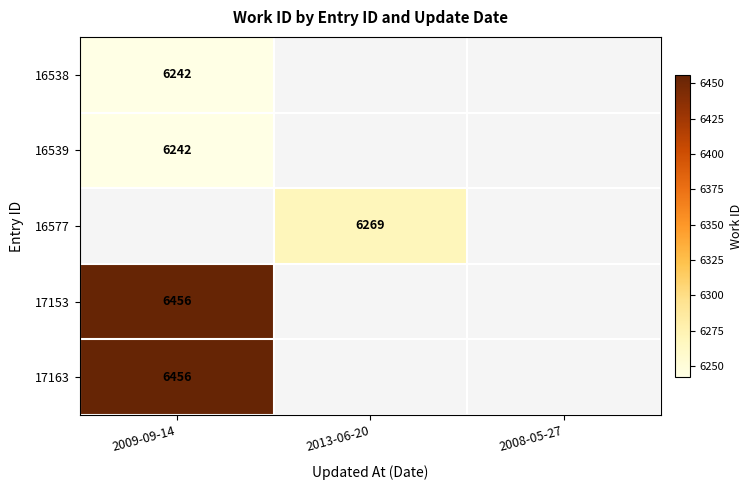

What is the spread (max minus min) of values at 2009-09-14?

214.0